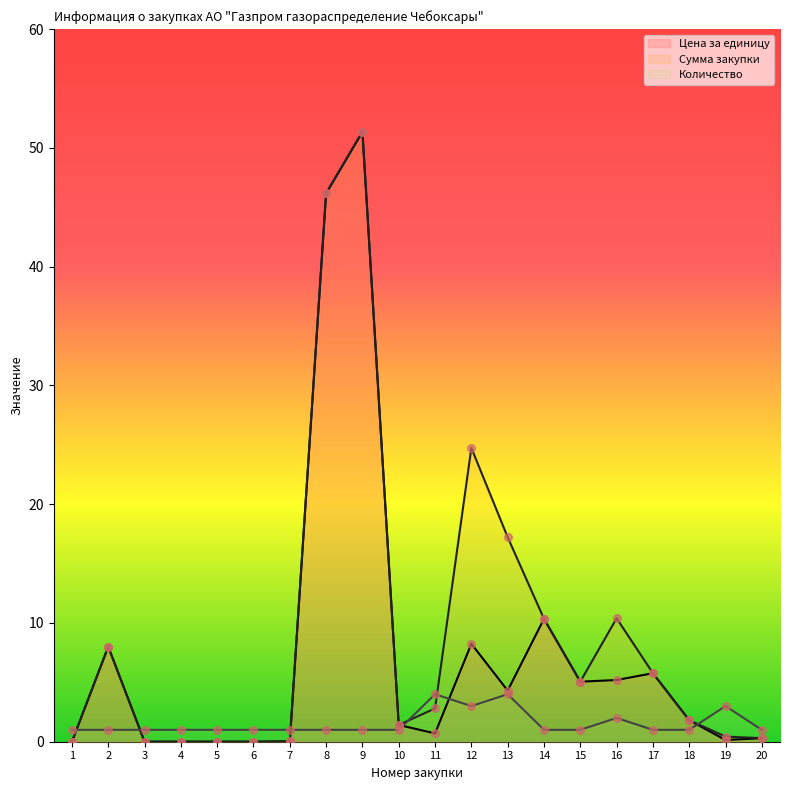

At how many categories does at least one series exceed 3?

10